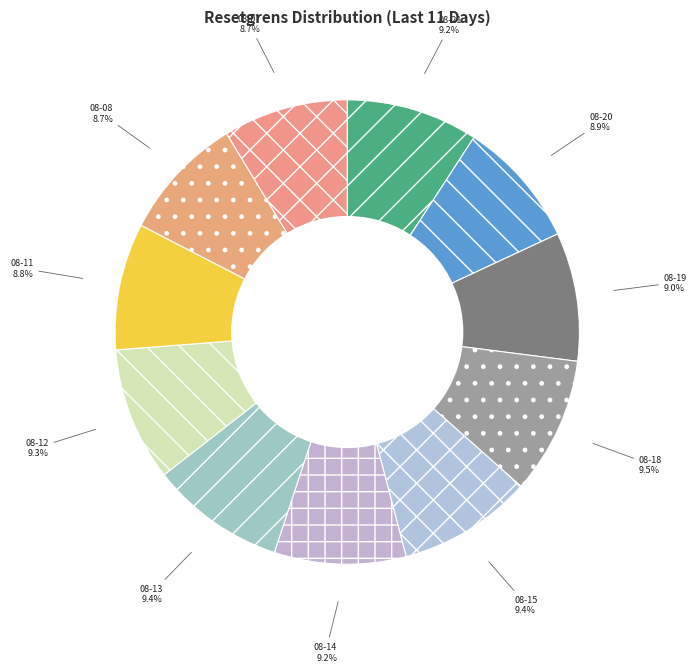

To the nearest percent, what is the average slice percentage?

9%